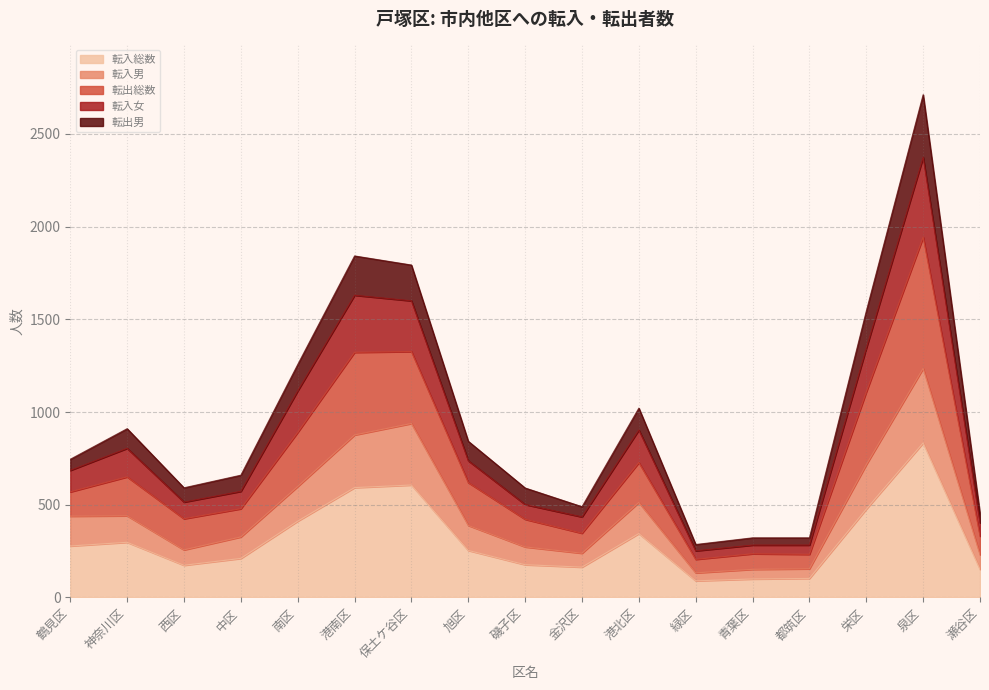

What is the total value across all series at 栄区?

1544